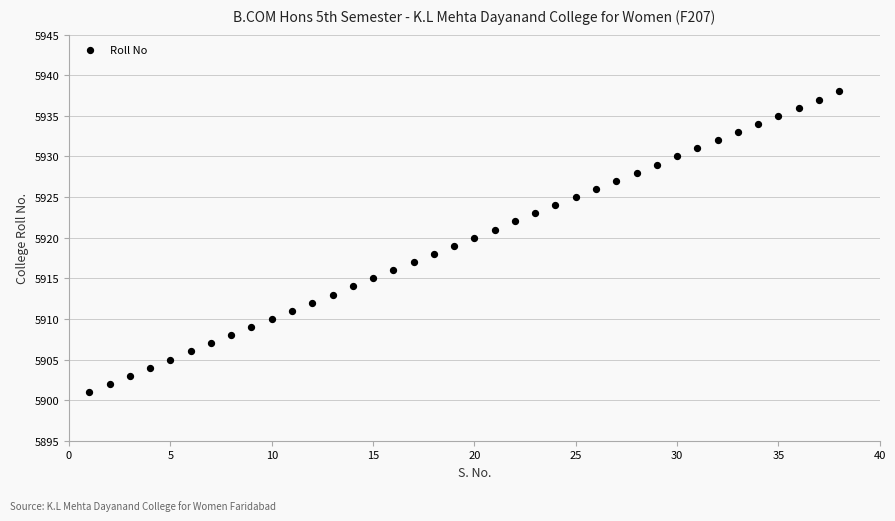

What is the range of X values (max minus min)?

37